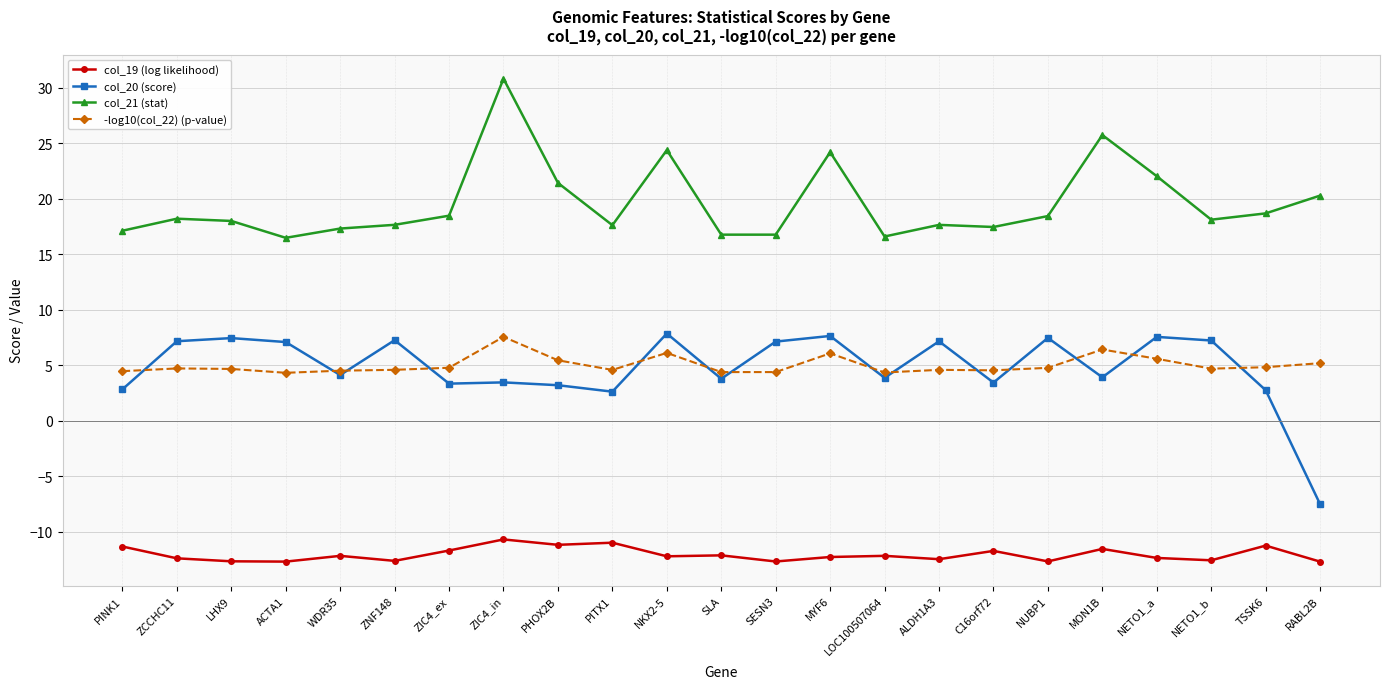

What is the difference between the second highest and second lowest values in the -log10(col_22) (p-value) series?

2.1